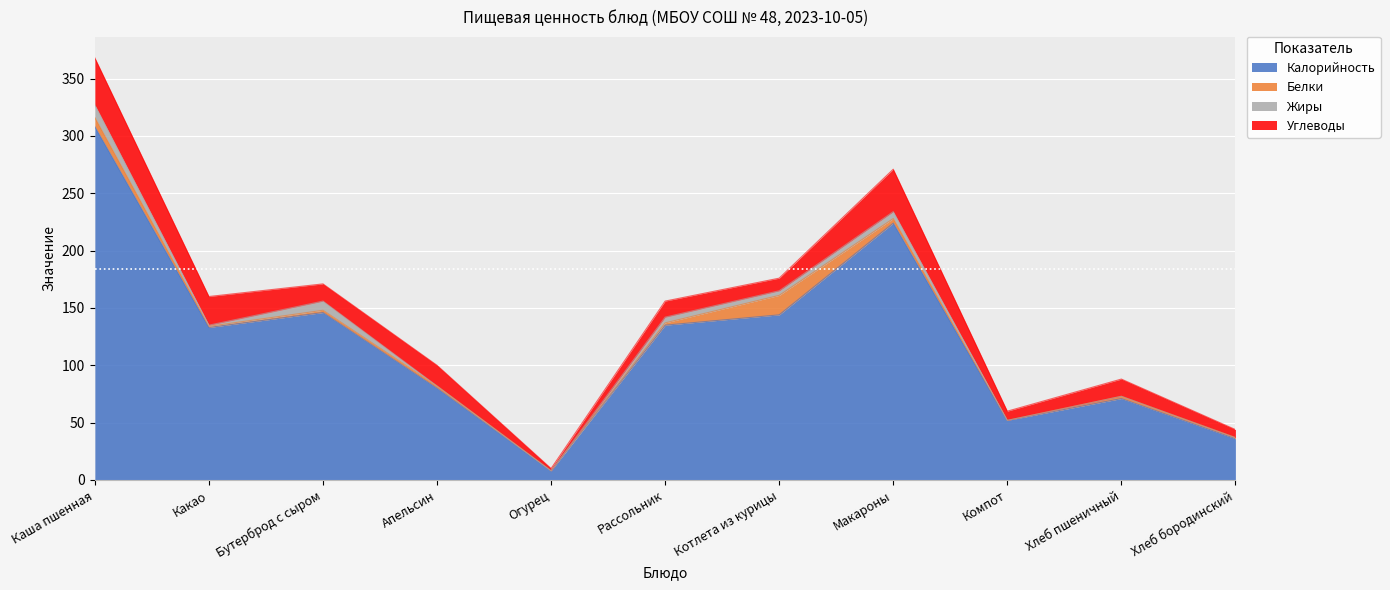

True or false: Калорийность and Углеводы cross at least once.

False